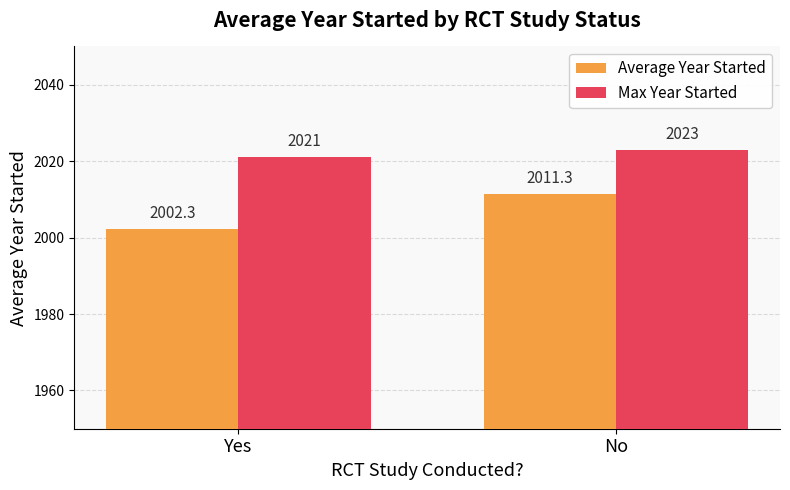

How many values in the Max Year Started series are below 2023?

1